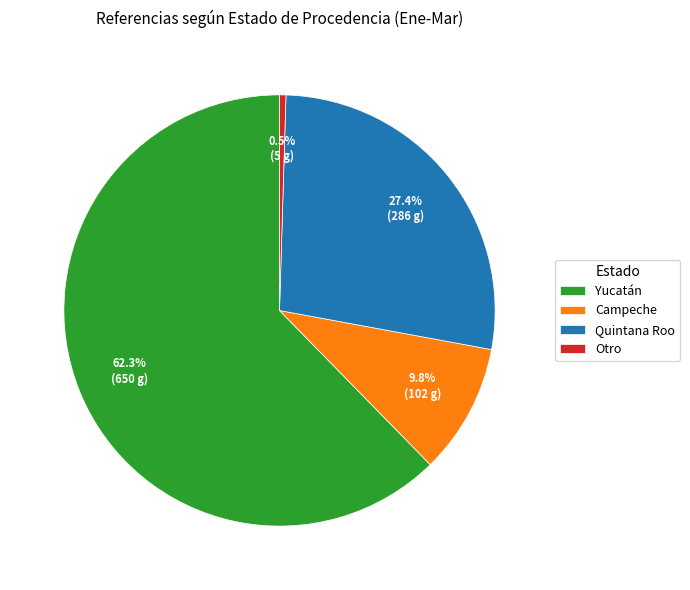

Which slice represents more than half of the pie?

Yucatán